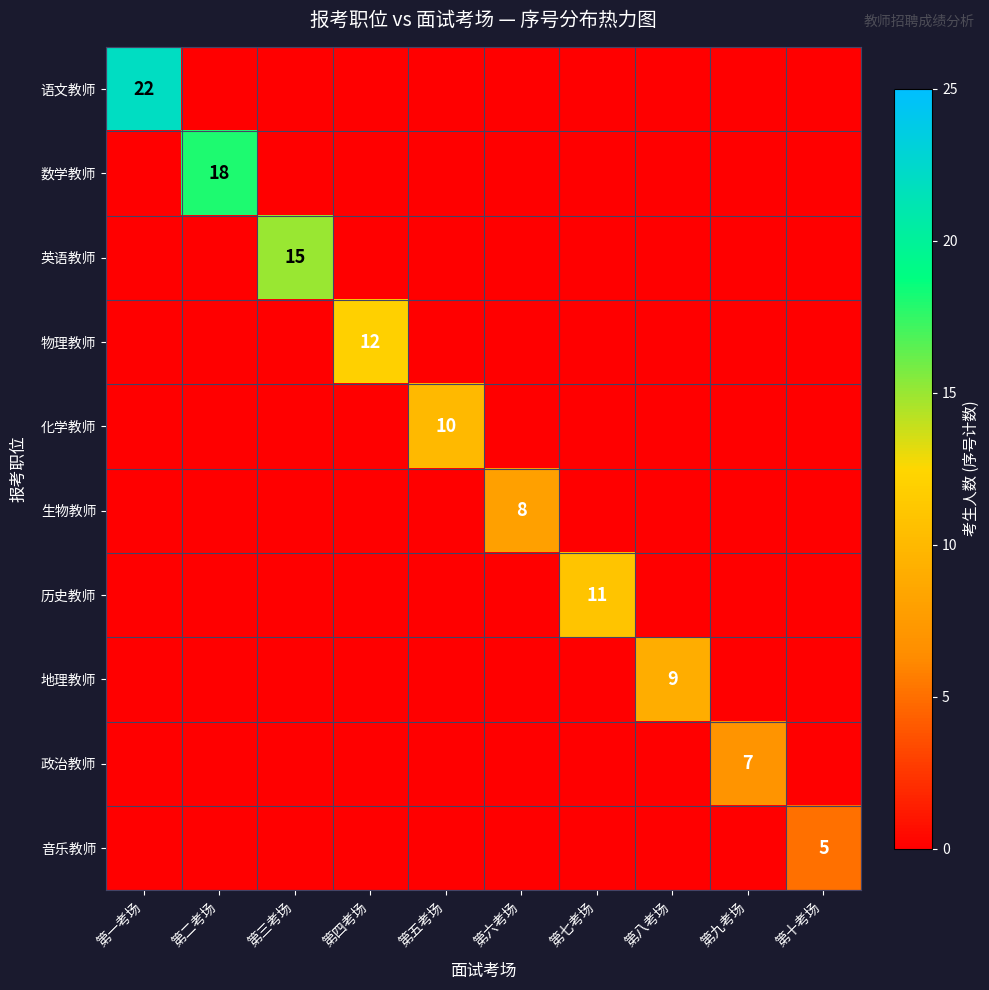

What is the sum of all 英语教师 values?

15